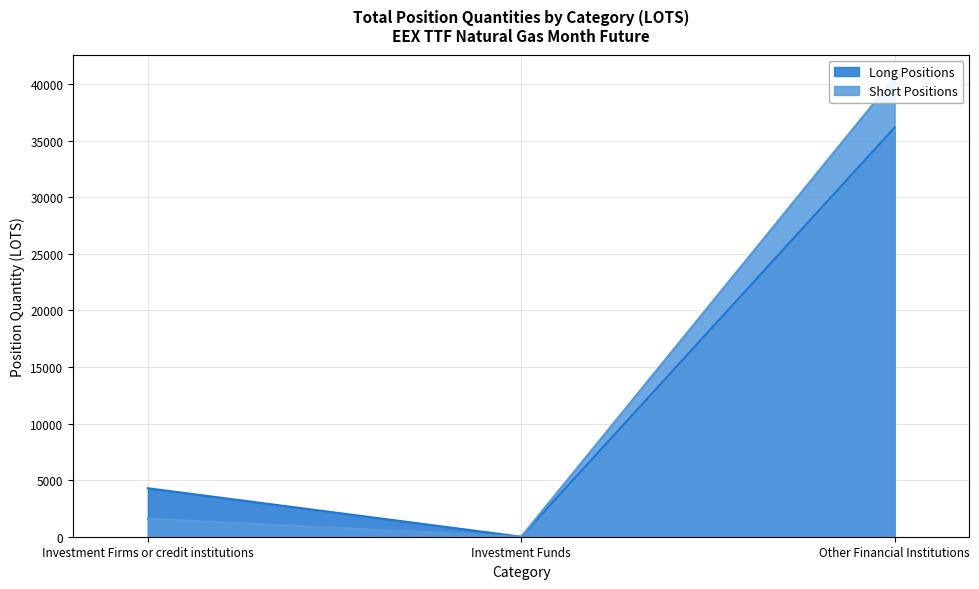

What are all the series names shown in the legend?

Long Positions, Short Positions